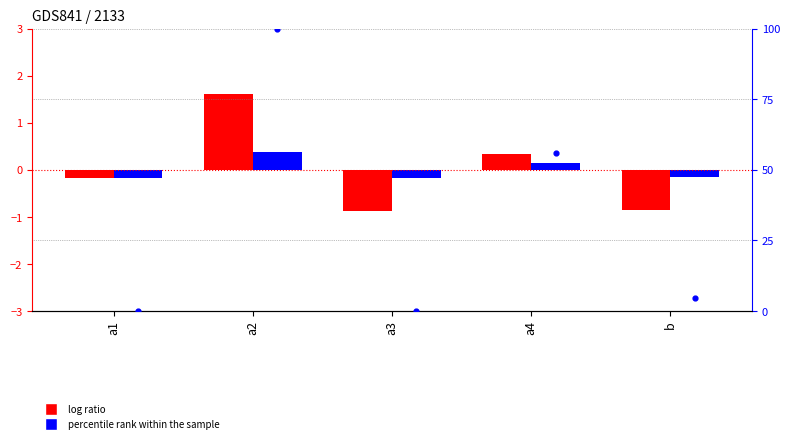

Which series has the largest total across all categories?

percentile rank within the sample